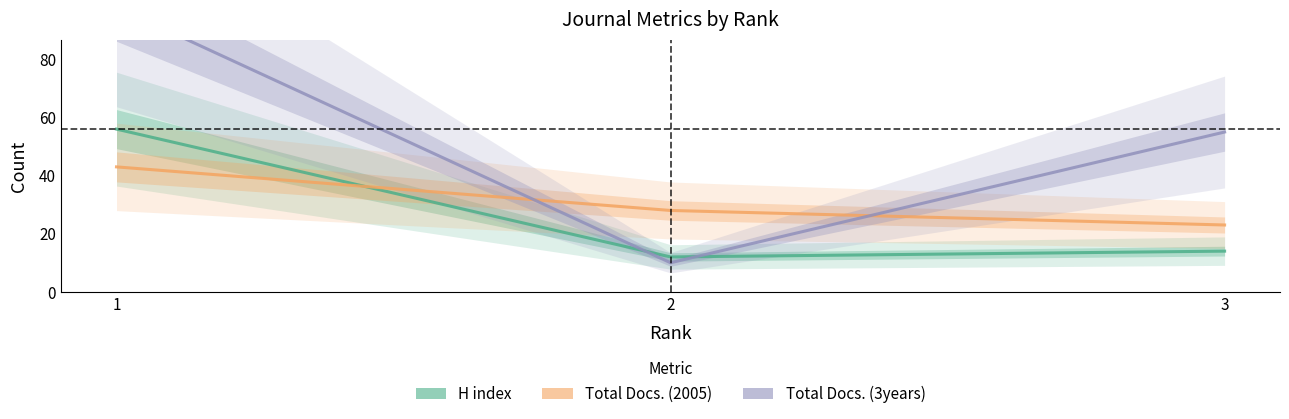

Reading left to right, list all the values displayed in this chart.

H index: 56	12	14
Total Docs. (2005): 43	28	23
Total Docs. (3years): 98	10	55